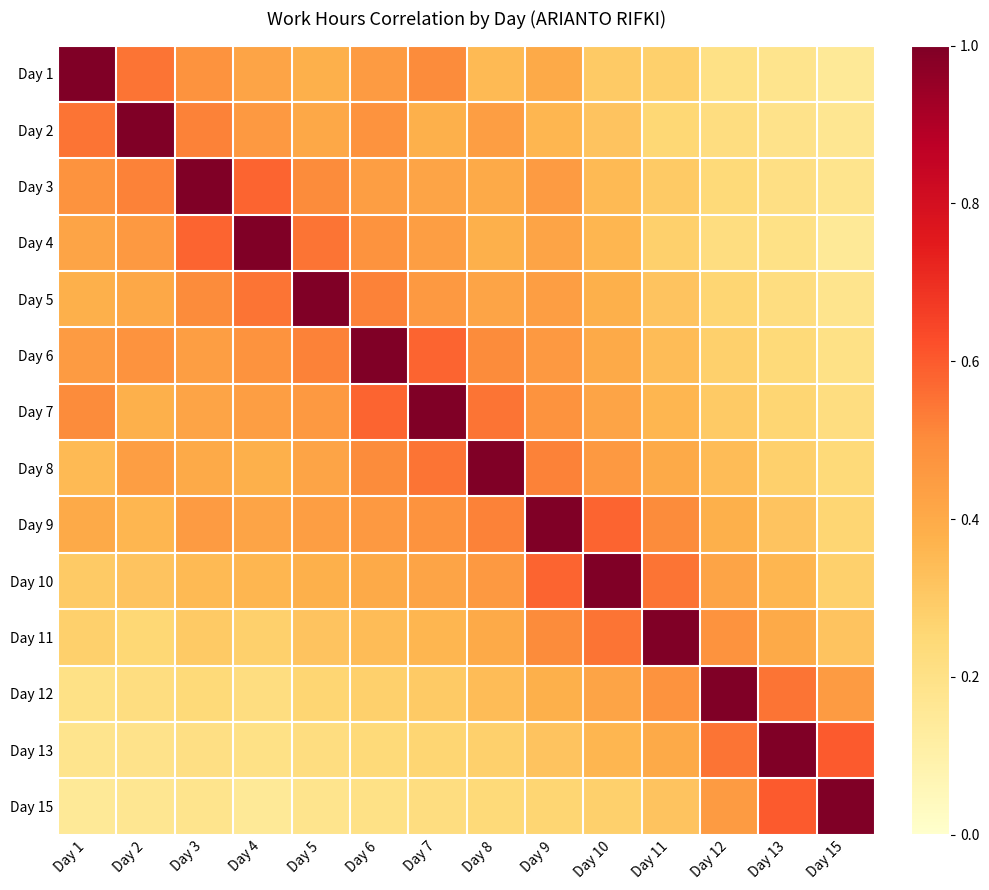

Which label corresponds to the largest value in the chart?

Day 1